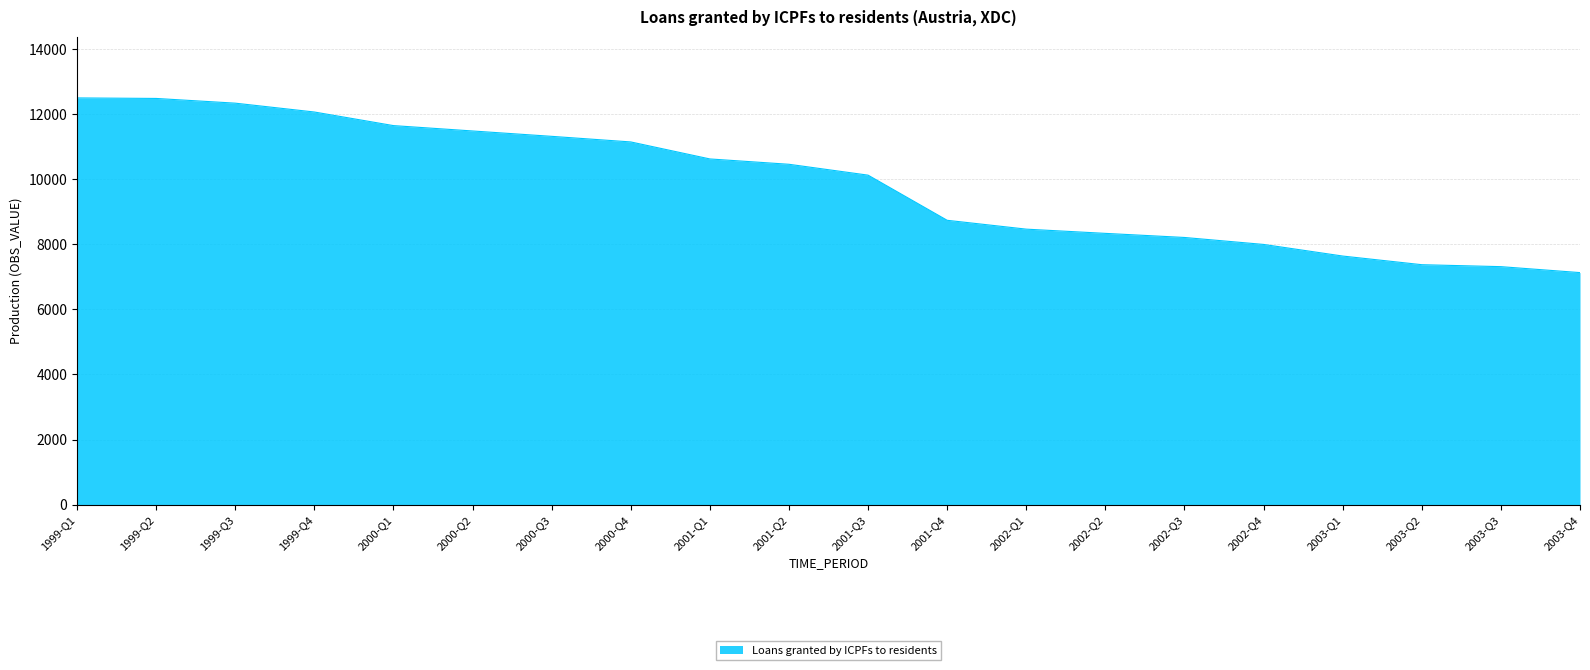

The chart shows a value of 3811 at 2002-Q2. True or false?

False